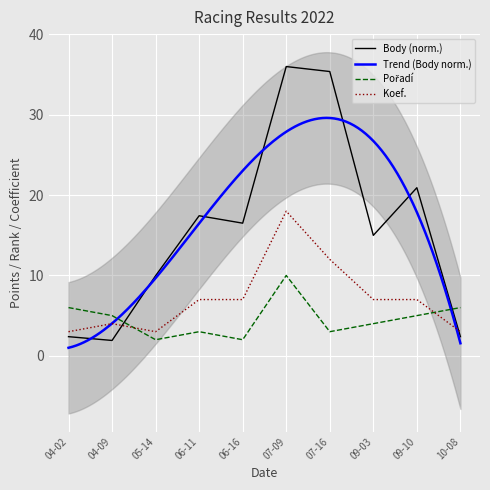

How many interior local valleys does the Pořadí series have?

3